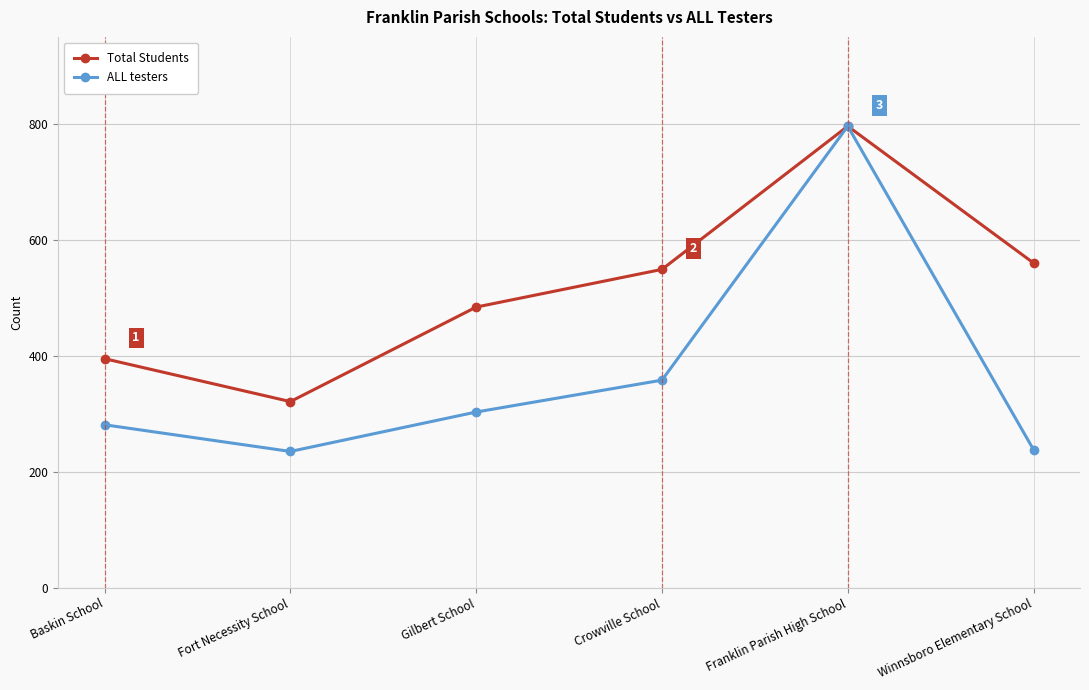

How many interior local peaks does the Total Students series have?

1